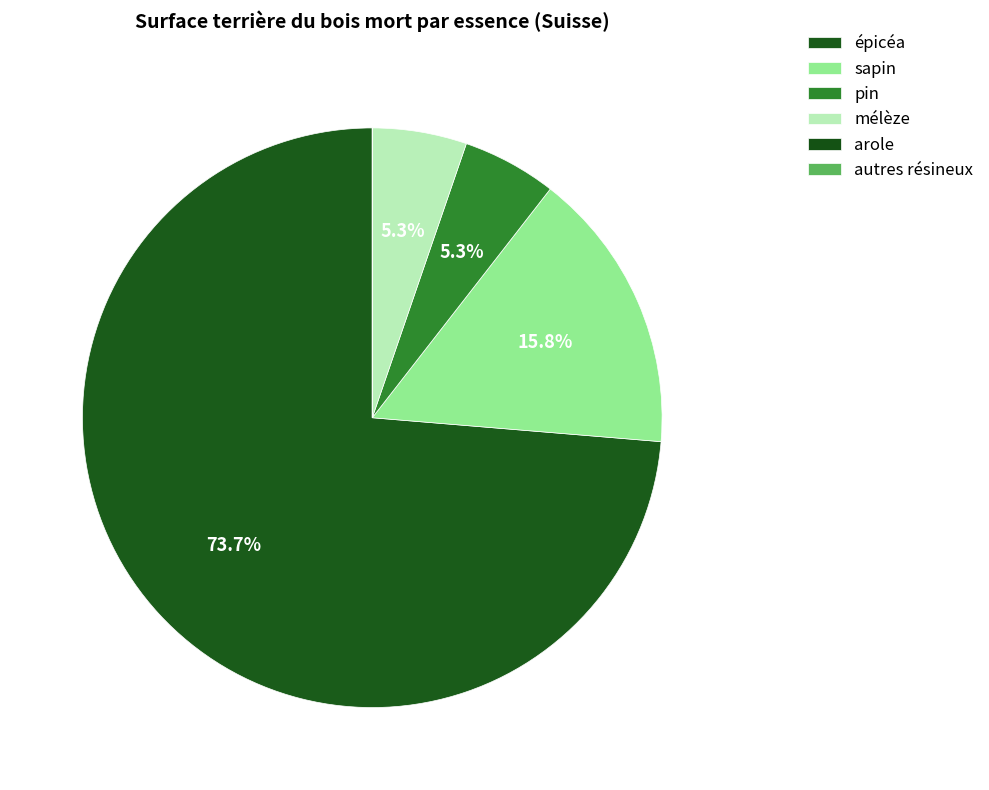

To the nearest percent, what is the difference between the largest and smallest slice percentages?

74%